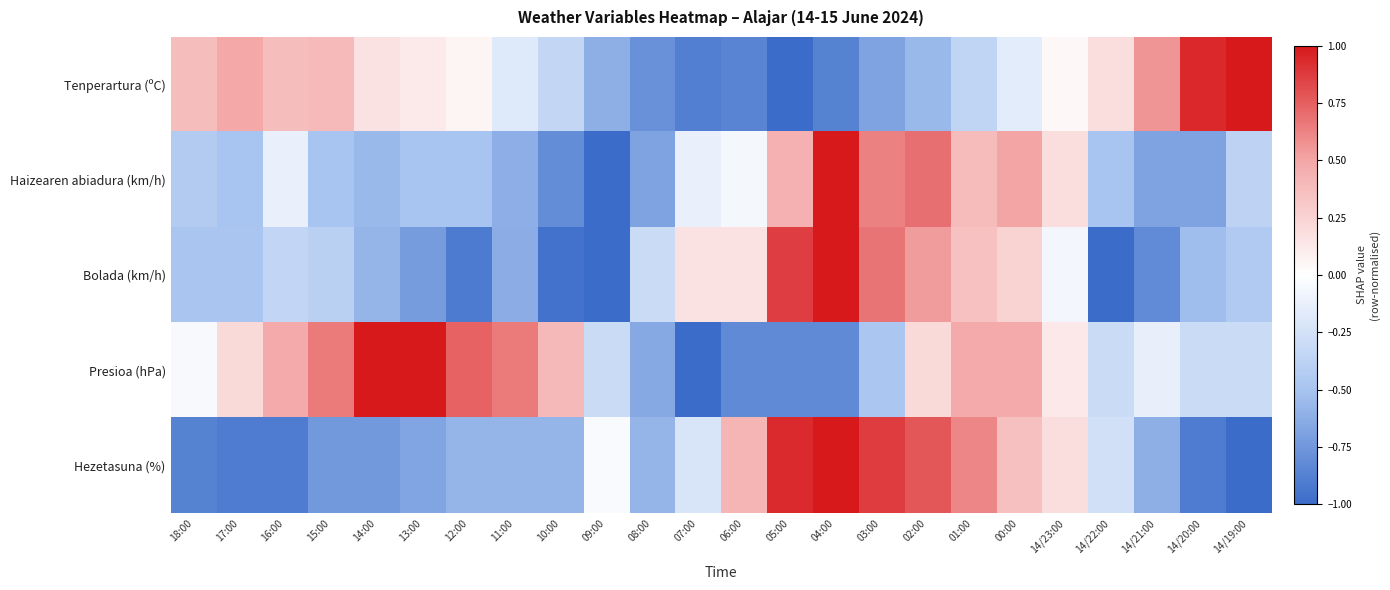

Which label corresponds to the smallest value in the chart?

05:00